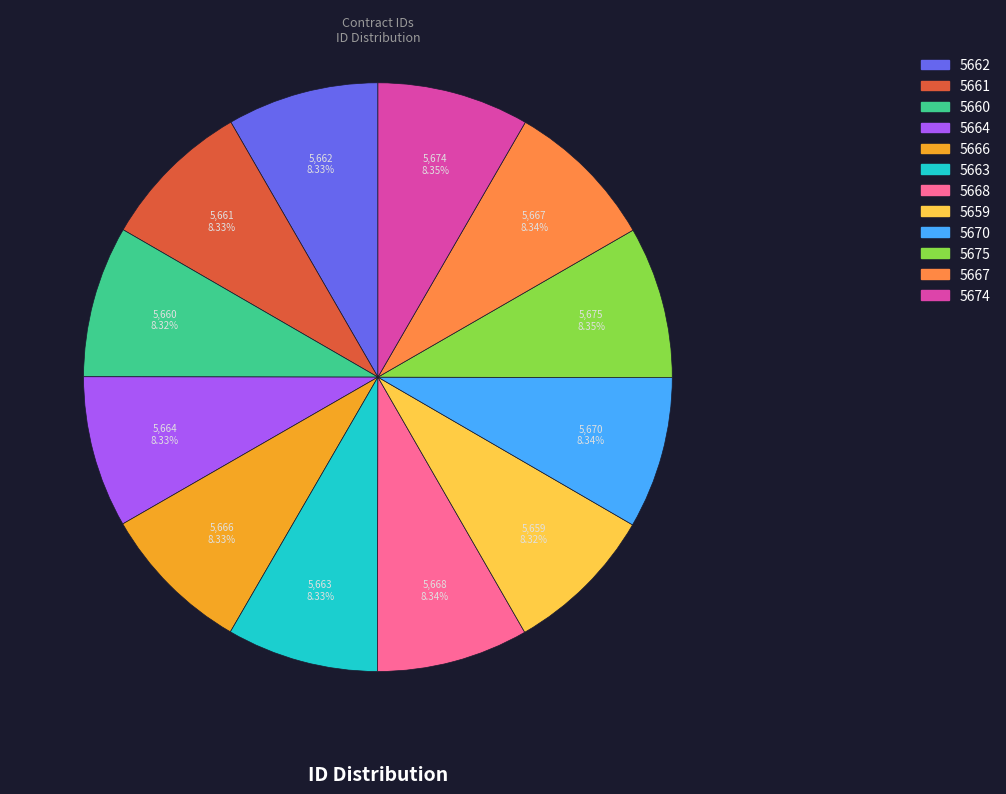

Combined, what portion of the pie is 5664 and 5674?

16.7%